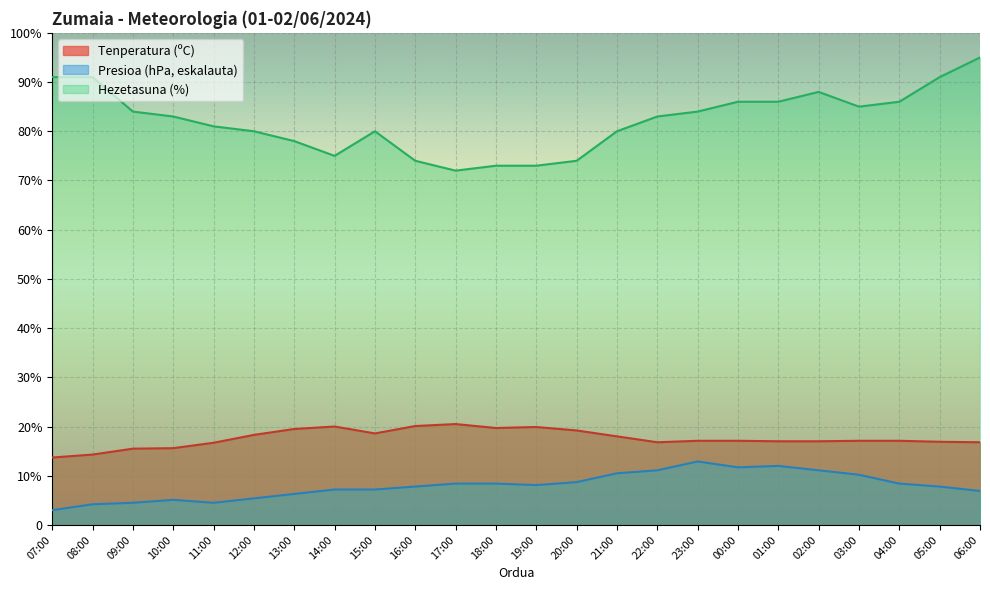

What is the label of the 19th point from the left?

01:00